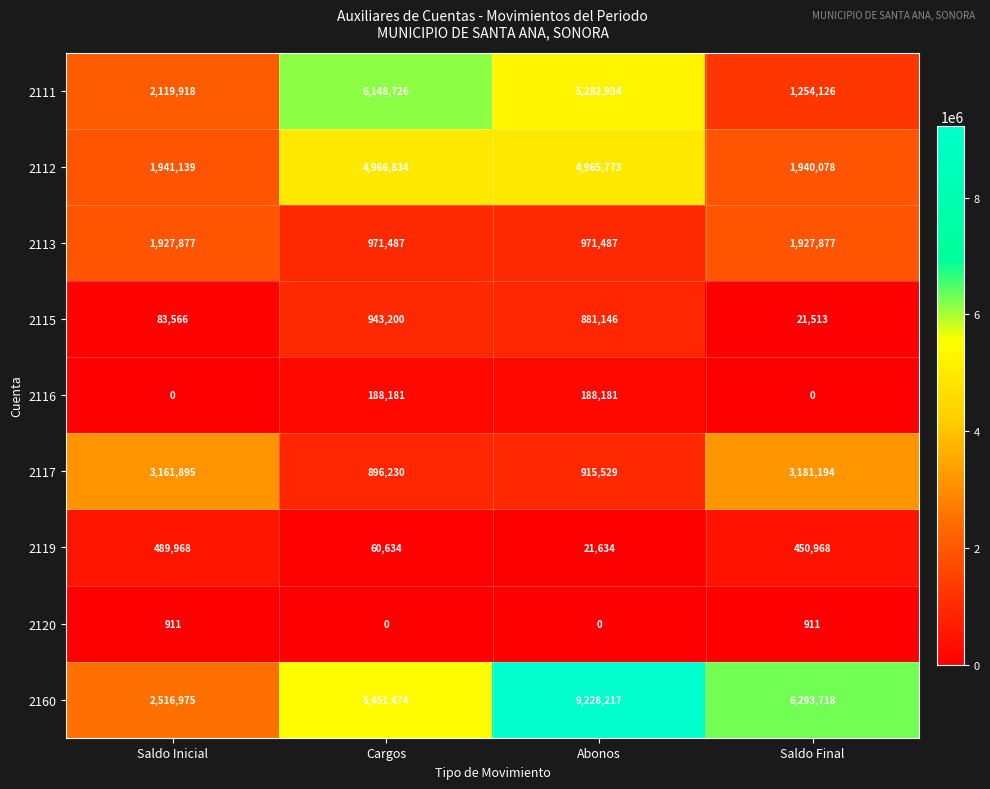

Which series has the largest total across all categories?

2160